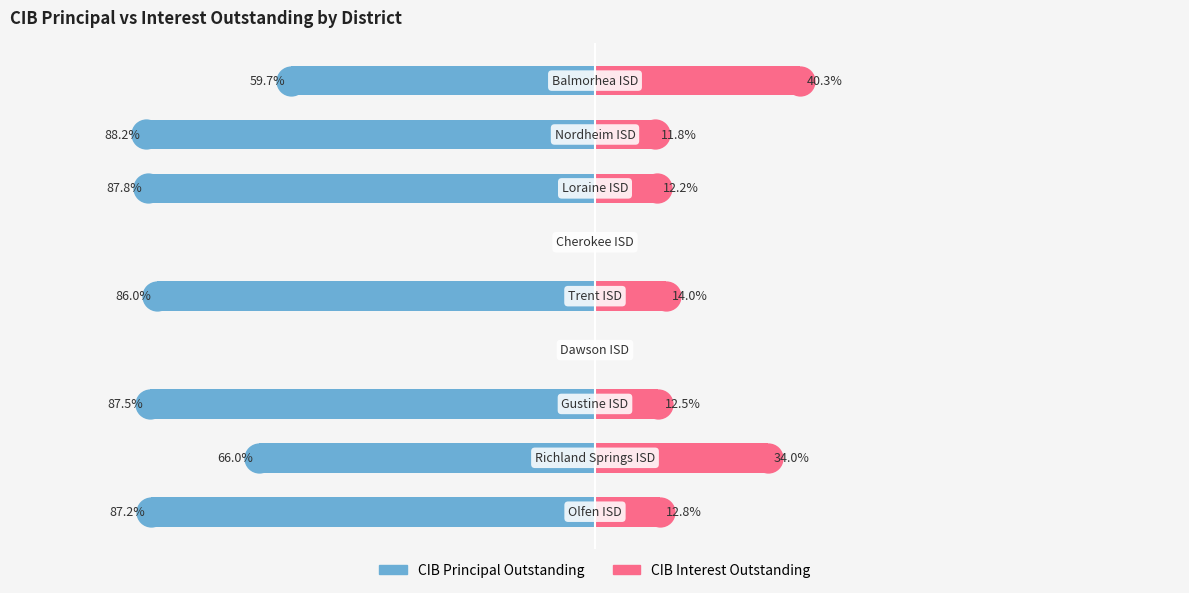

What is the total value across all series at 4?

-72.1